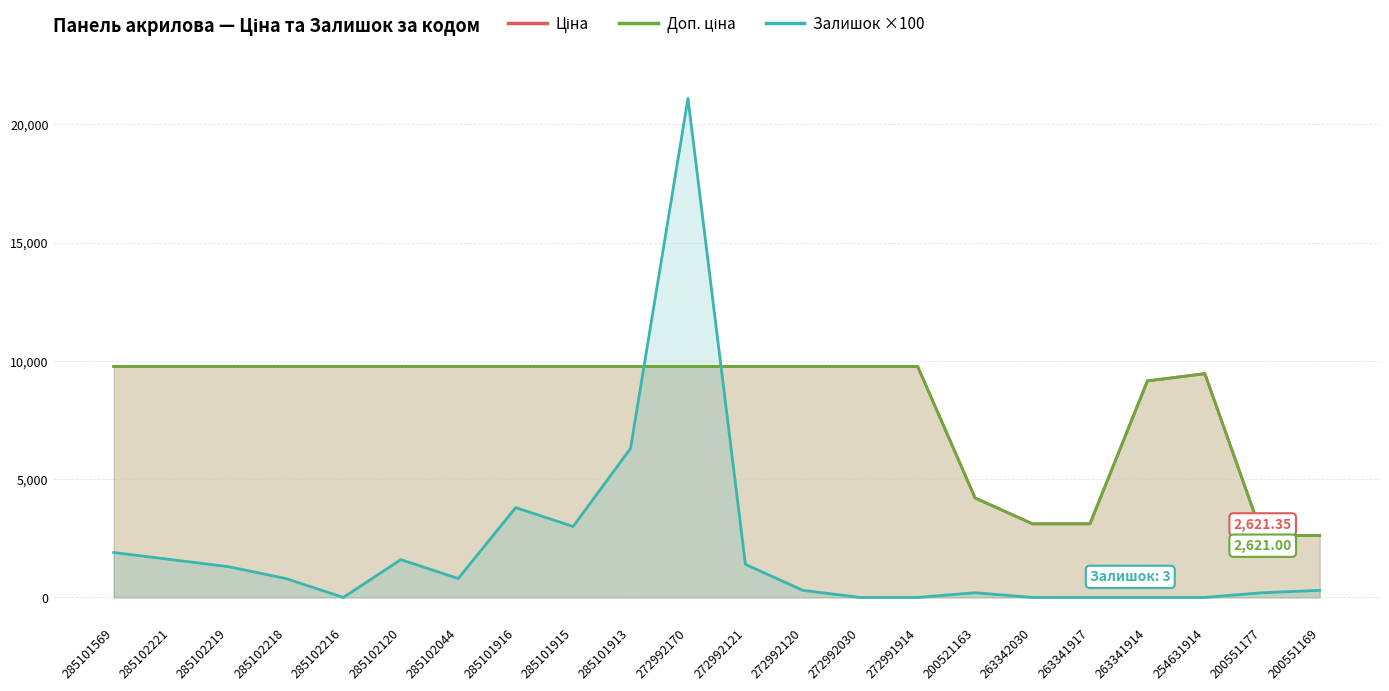

How many interior local valleys does the Залишок ×100 series have?

3